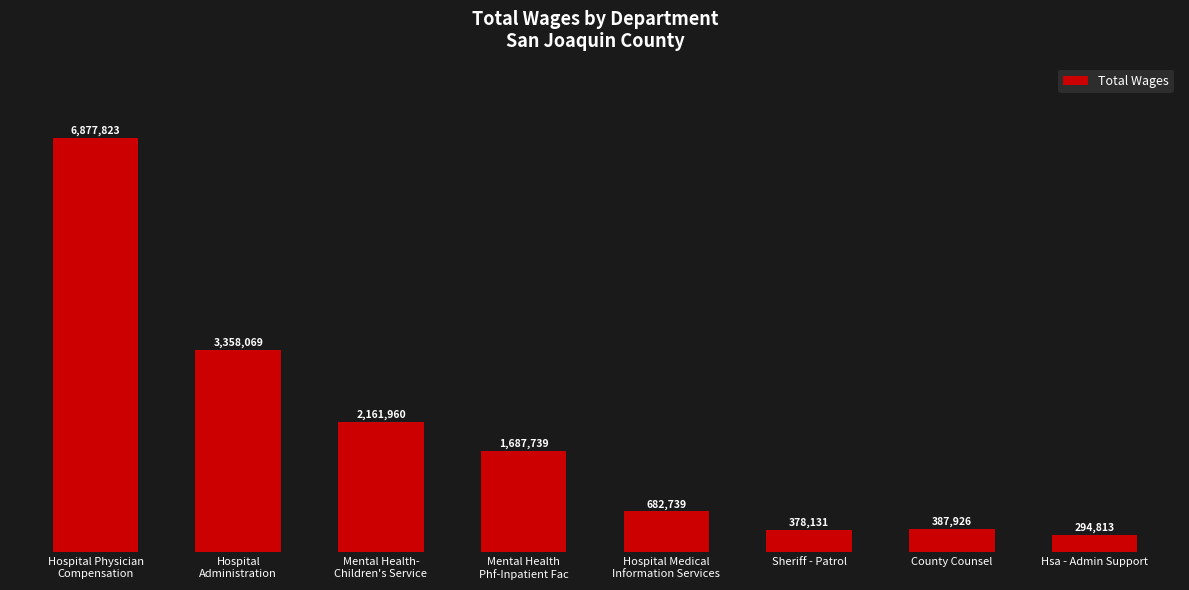

Rank the categories by value from highest to lowest.

Hospital Physician
Compensation, Hospital
Administration, Mental Health-
Children's Service, Mental Health
Phf-Inpatient Fac, Hospital Medical
Information Services, County Counsel, Sheriff - Patrol, Hsa - Admin Support